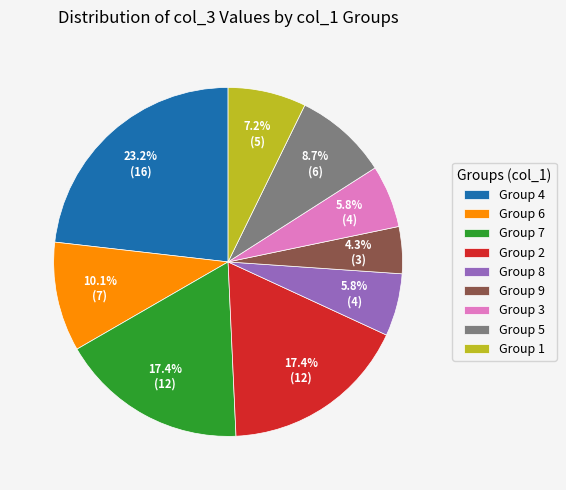

Is Group 7 the majority of the pie?

No